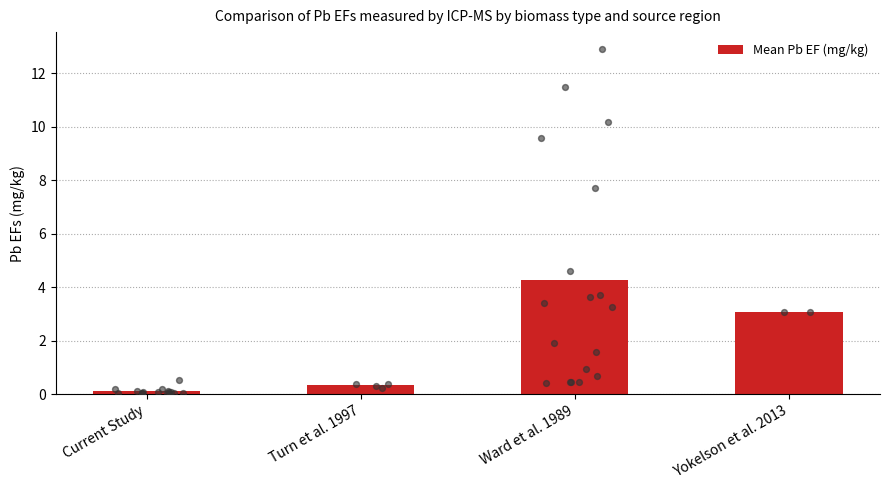

Approximately how many times larger is the value at Turn et al. 1997 compared to Ward et al. 1989?

0.1